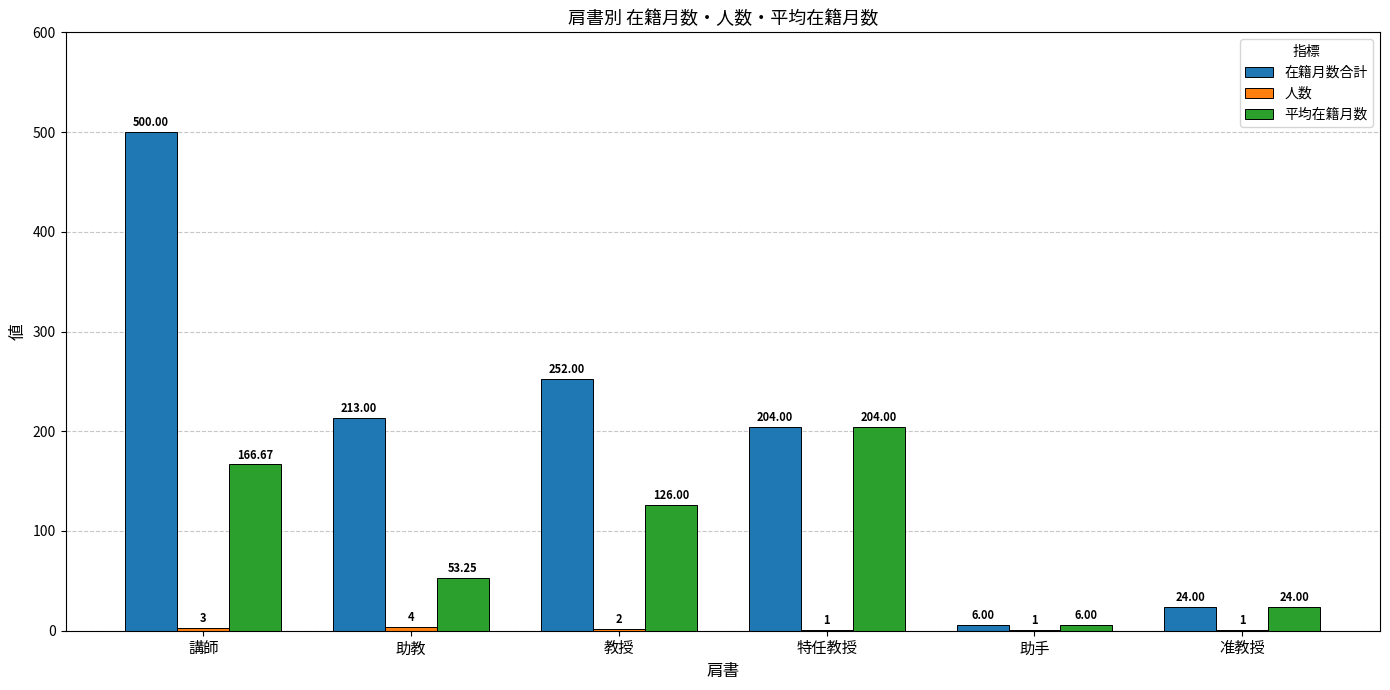

At which category is the sum across all series the highest?

講師